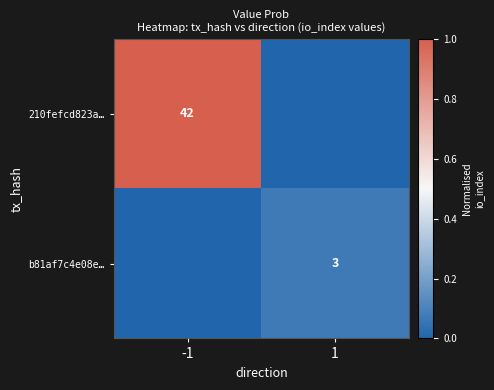

True or false: b81af7c4e08e… has a value of 3 at 1.

True